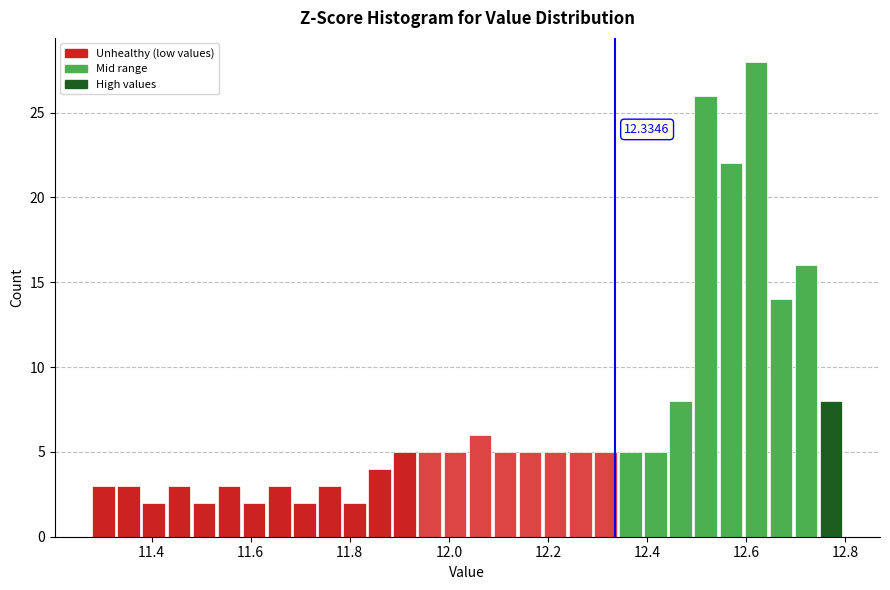

Read against the x-axis, roughly where is the centre of the tallest bar?

12.62